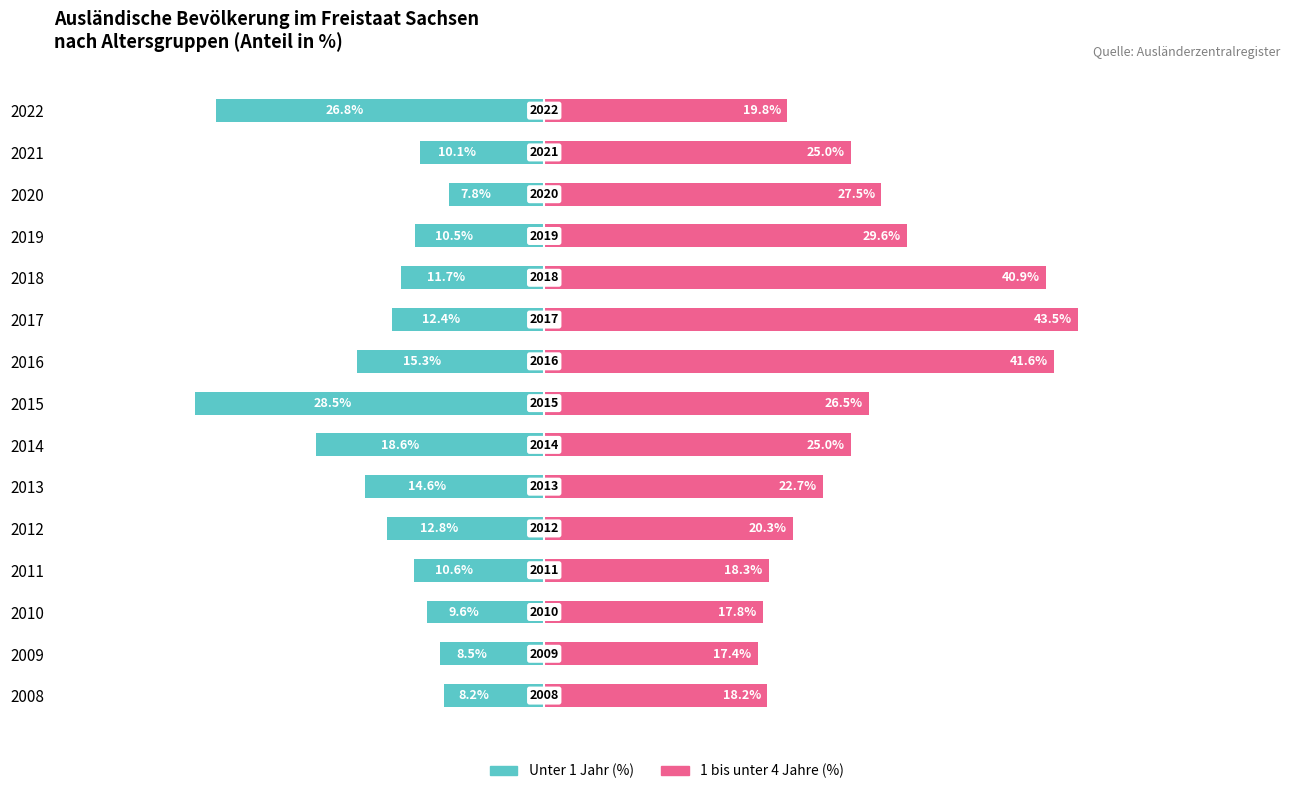

At how many categories does at least one series exceed -5?

15